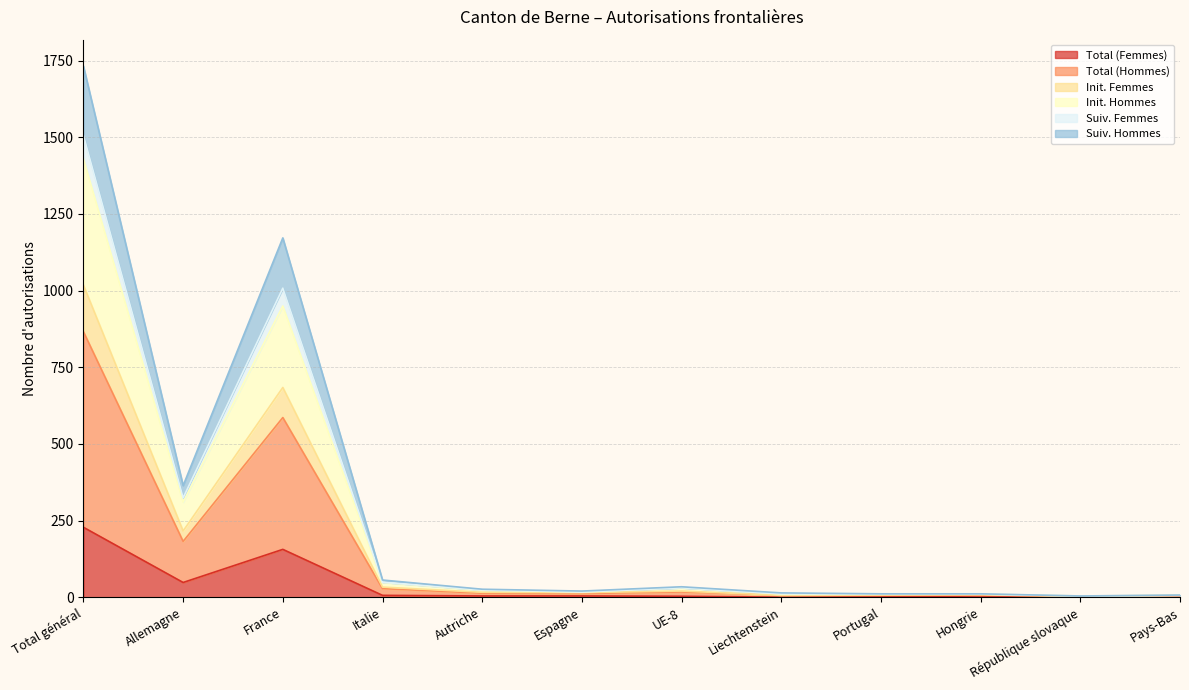

What is the highest value of the Total (Femmes) series?

228